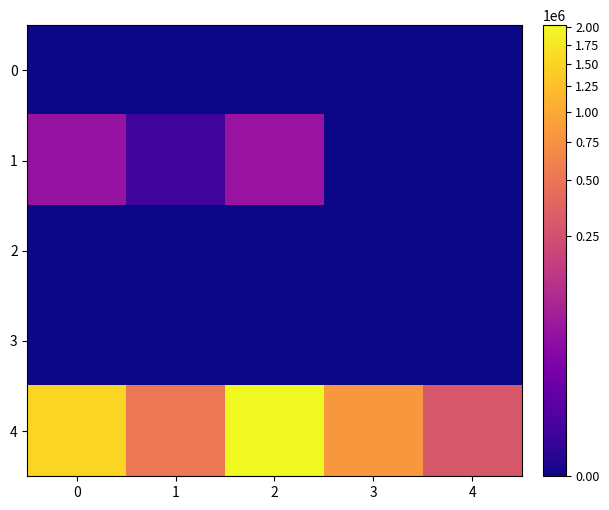

Which has a higher value, 2 or 0?

2